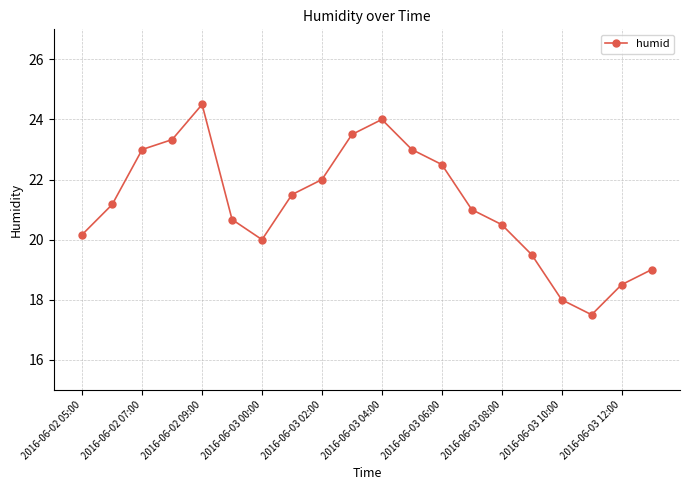

What is the value of the 7th point from the left?

20.0